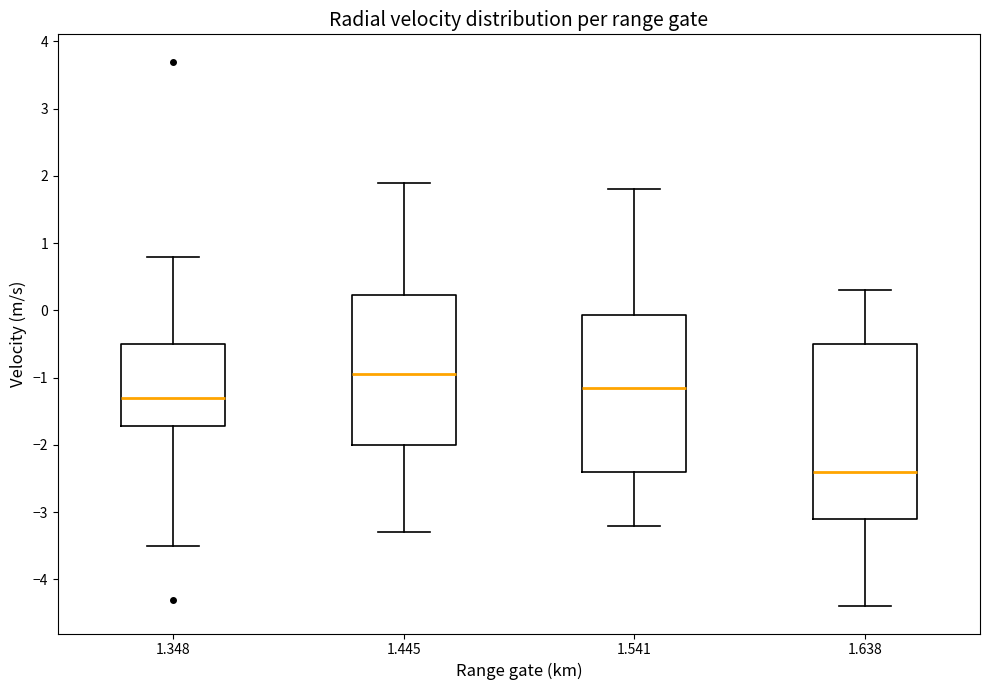

Reading left to right, transcribe this box plot: for each box, give where its median line is, the range the box spans, and where its two whiskers end, as read against the y-axis. The values are not printed on the chart, so give them approximately, as read against the axis.

1.348: median -1.3, box -1.7 to -0.5, whiskers -3.5 to 0.8
1.445: median -0.9, box -2.0 to 0.2, whiskers -3.3 to 1.9
1.541: median -1.1, box -2.4 to -0.1, whiskers -3.2 to 1.8
1.638: median -2.4, box -3.1 to -0.5, whiskers -4.4 to 0.3